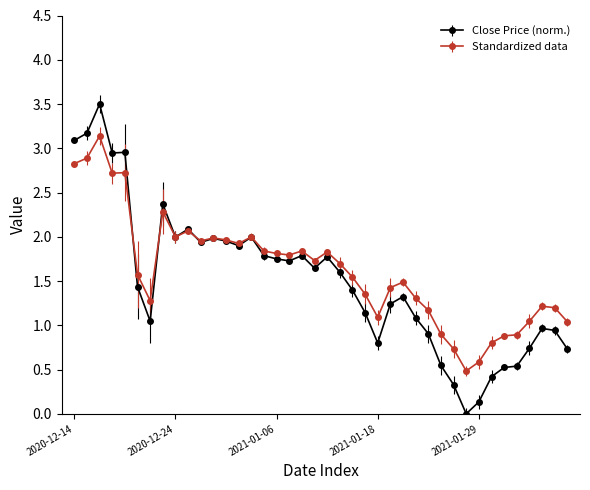

What is the highest value of the Close Price (norm.) series?

3.5